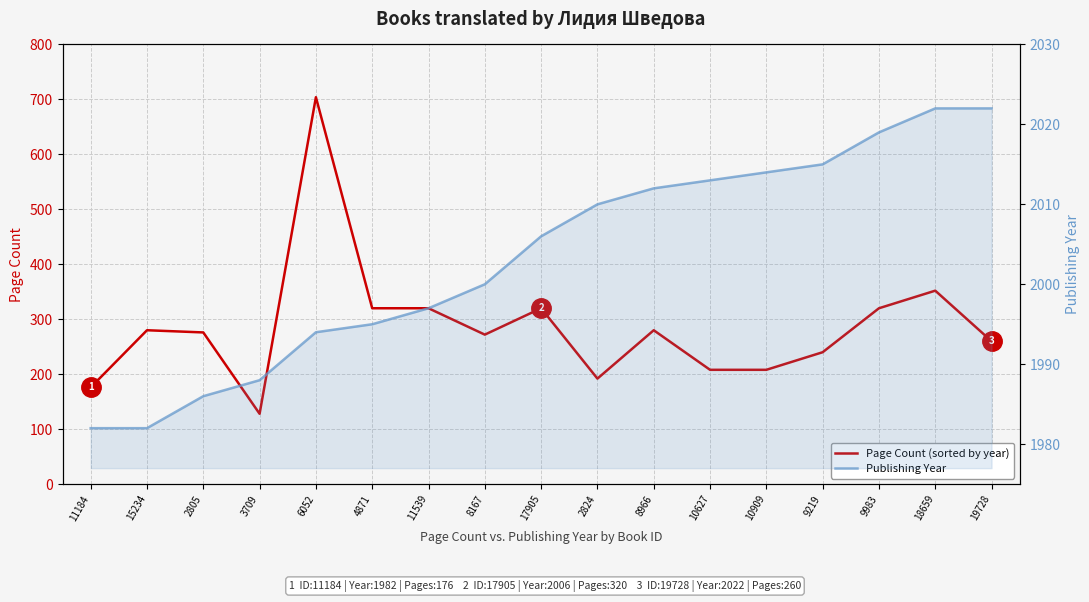

What is the difference between the Page Count values at 9219 and 17905?

80